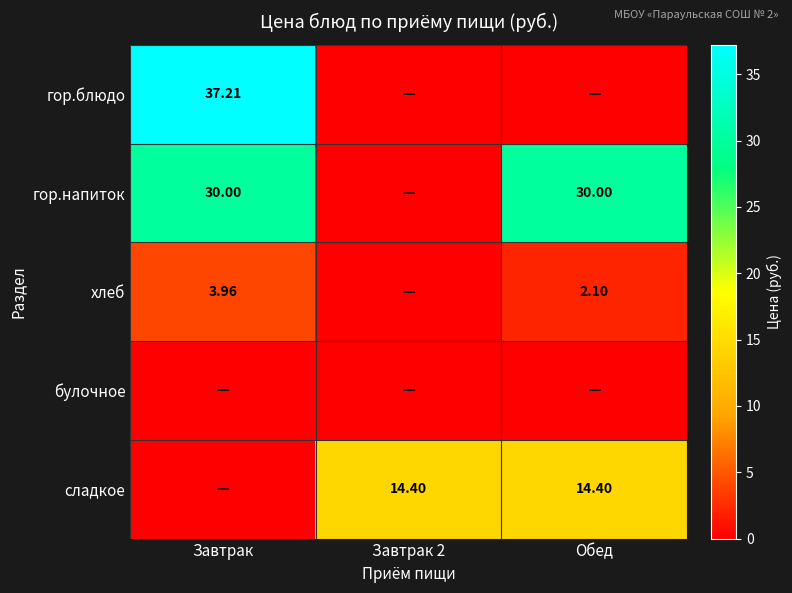

Is the value of гор.напиток at Завтрак greater than the value of сладкое at Обед?

Yes